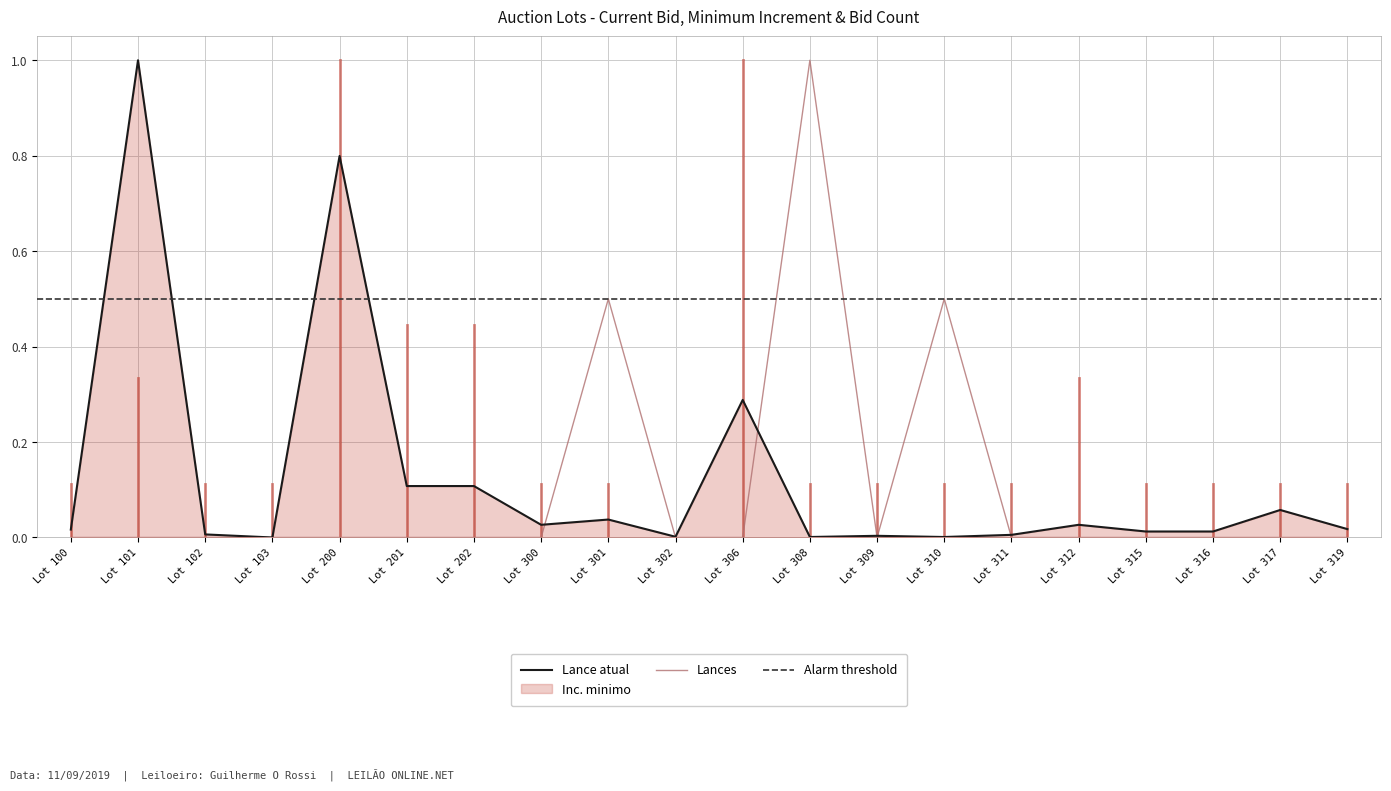

What is the maximum value for Lances?

1.0